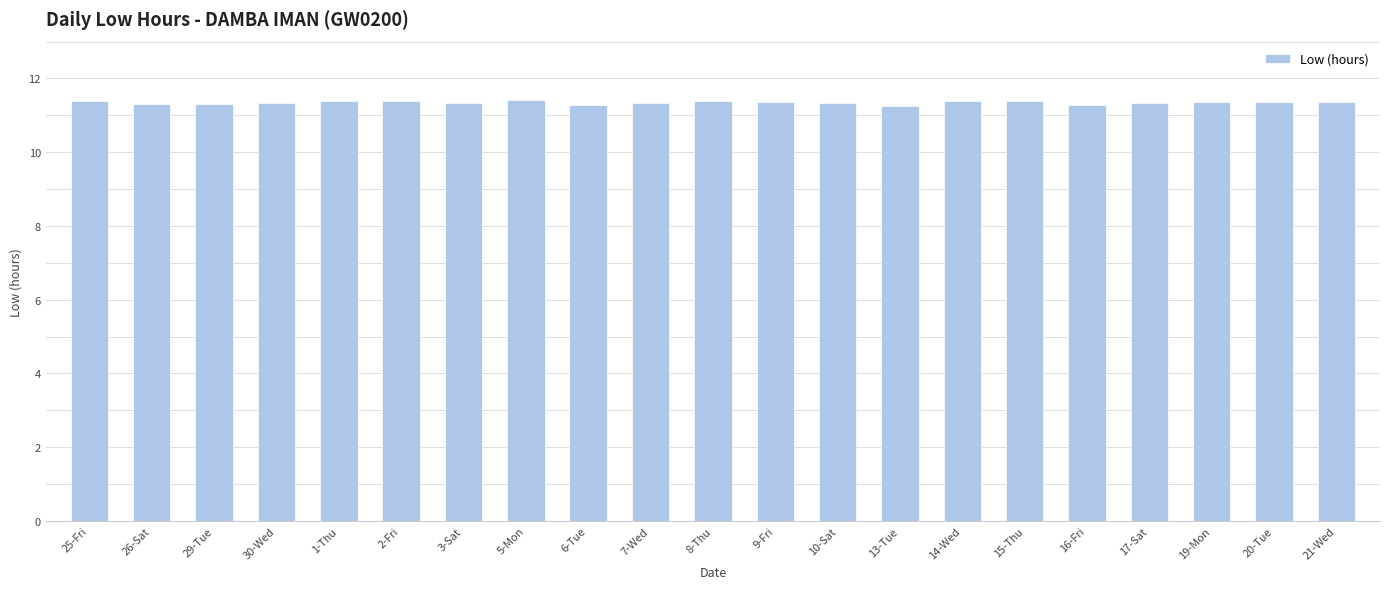

What is the ratio of the value at 1-Thu to the value at 29-Tue?

1.0